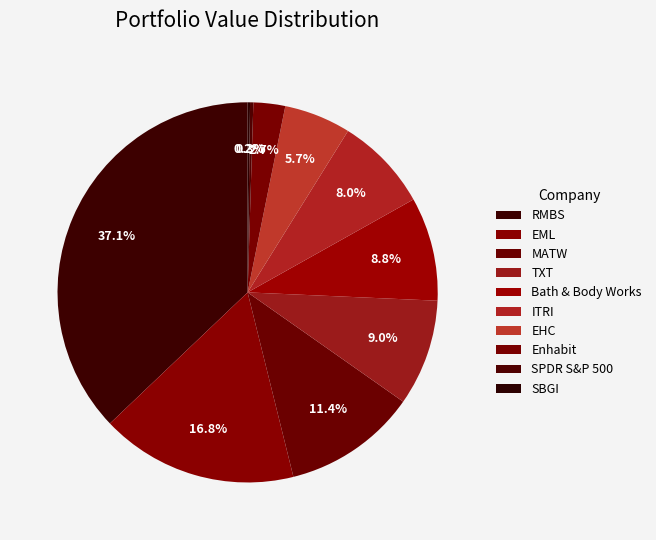

What percentage do EML and SBGI together represent?

17.0%